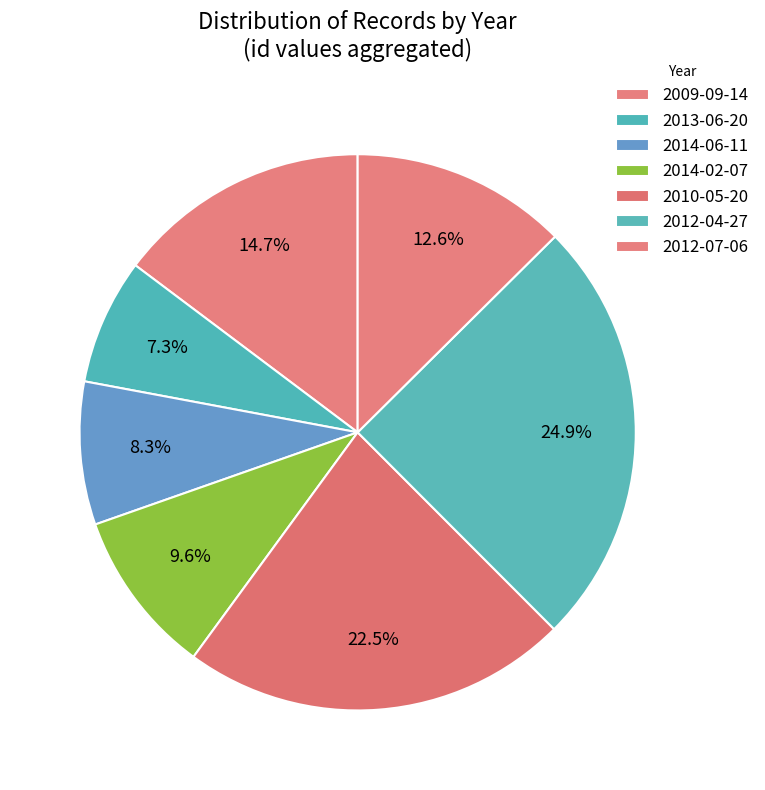

Does 2010-05-20 account for over 50% of the chart?

No